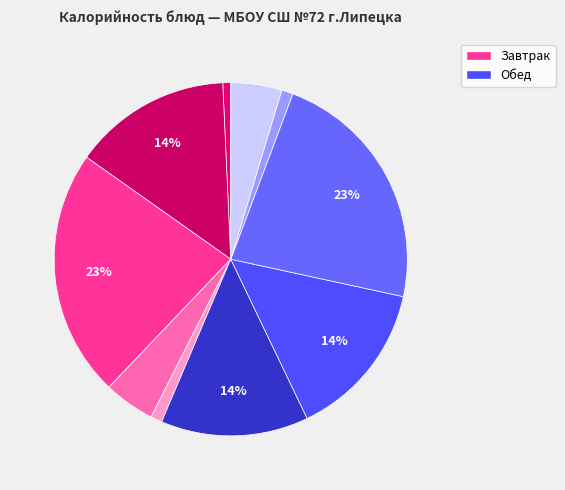

Count the number of slices in the pie.

10